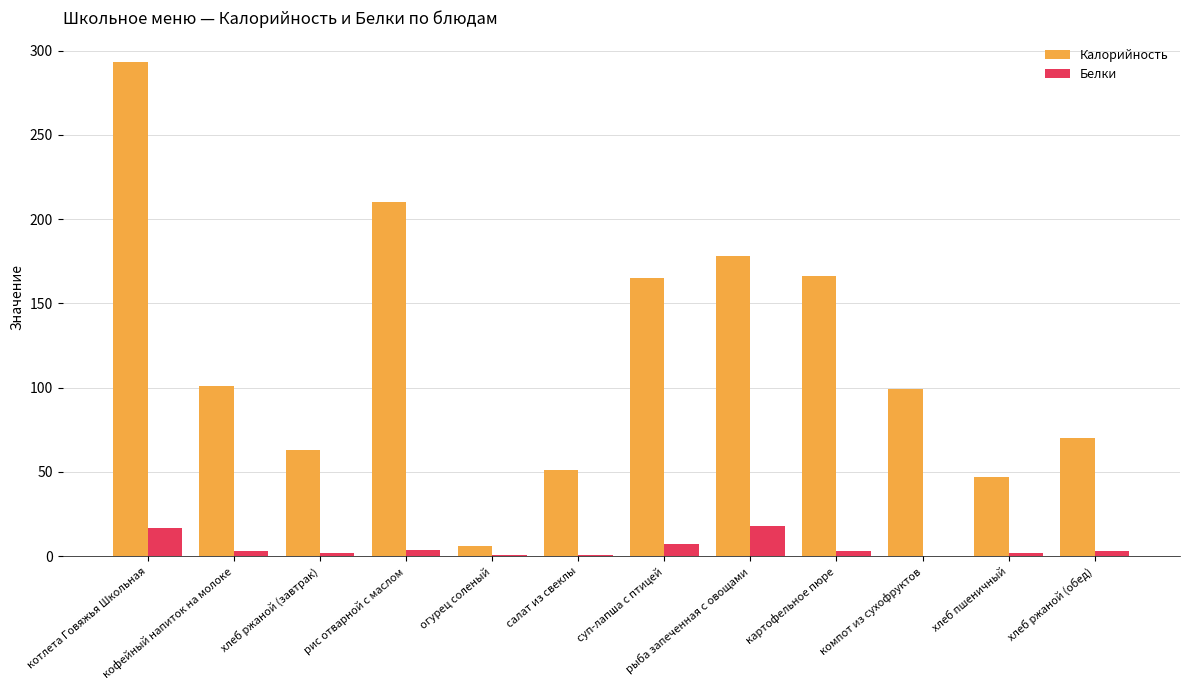

What is the sum of all Калорийность values?

1449.0